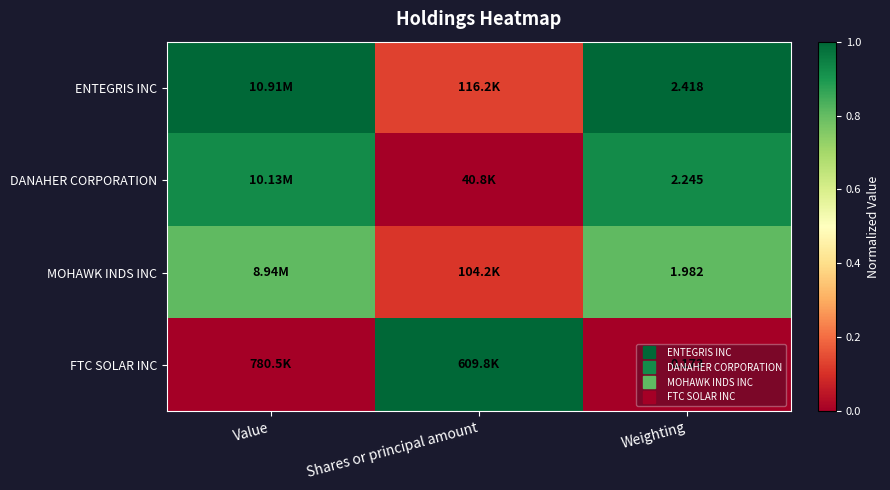

At which label is ENTEGRIS INC closest to 0?

Shares or principal amount